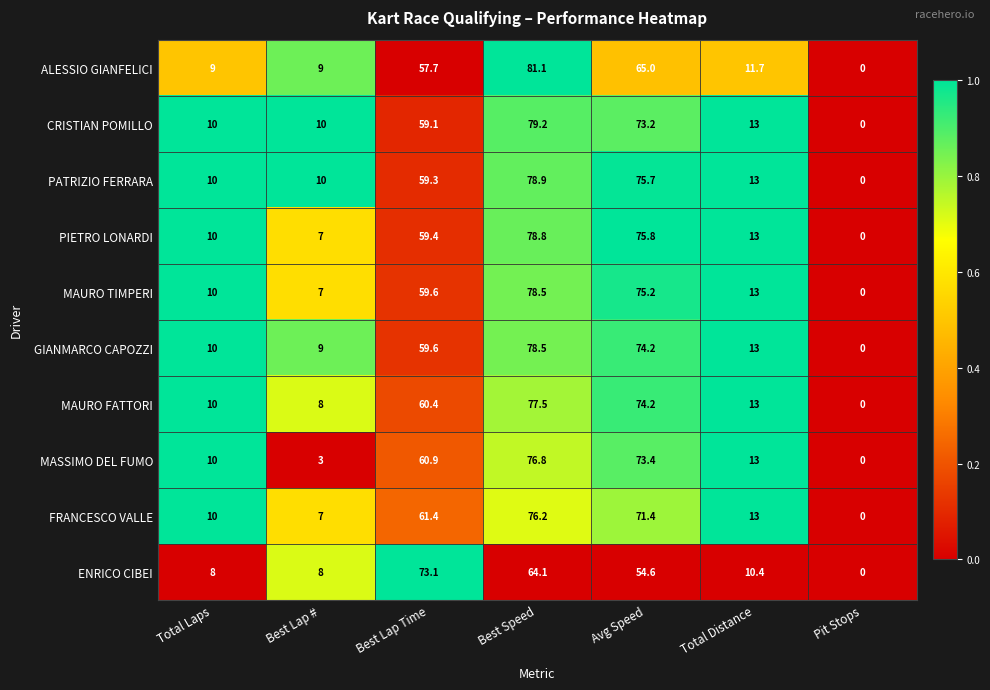

At which label does CRISTIAN POMILLO reach its minimum?

Pit Stops